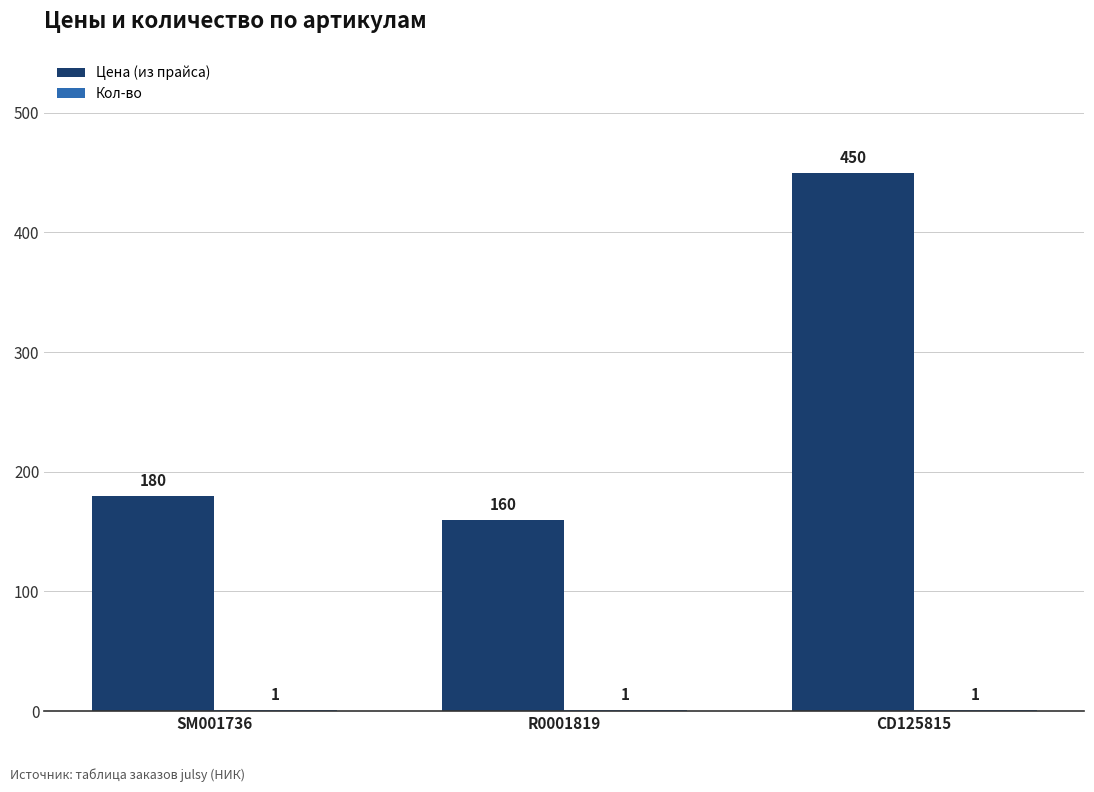

Which series has the largest total across all categories?

Цена (из прайса)